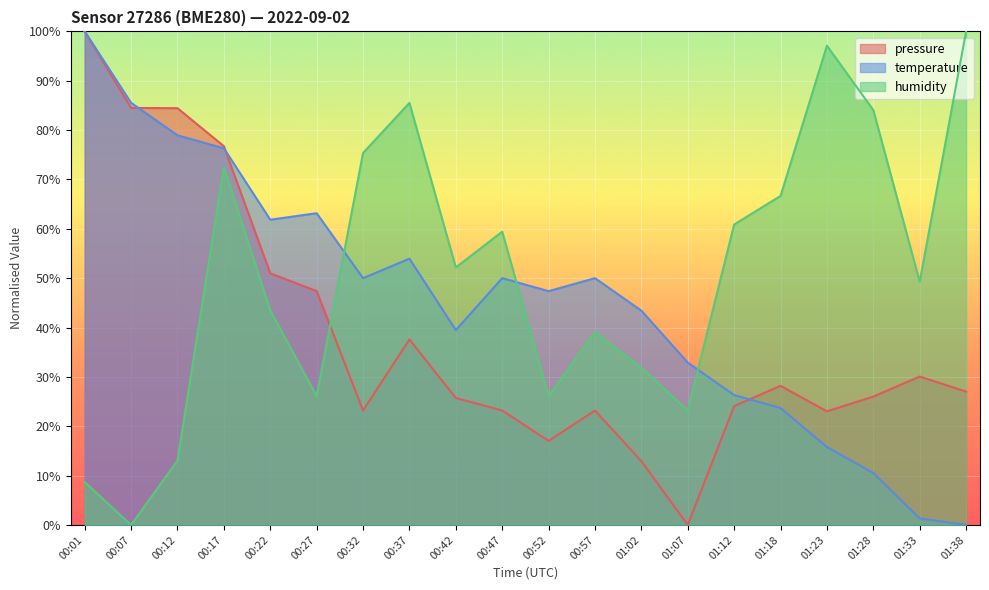

Read the pressure value at 00:01.

100.0